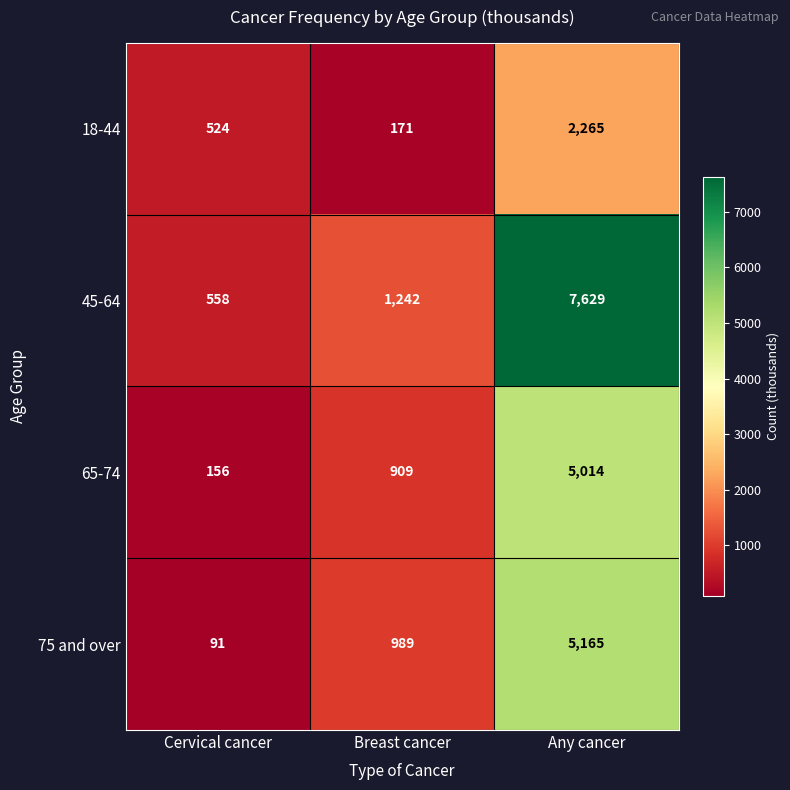

Reading left to right, extract all data points from this chart.

18-44: Cervical cancer=524	Breast cancer=171	Any cancer=2265
45-64: Cervical cancer=558	Breast cancer=1242	Any cancer=7629
65-74: Cervical cancer=156	Breast cancer=909	Any cancer=5014
75 and over: Cervical cancer=91	Breast cancer=989	Any cancer=5165